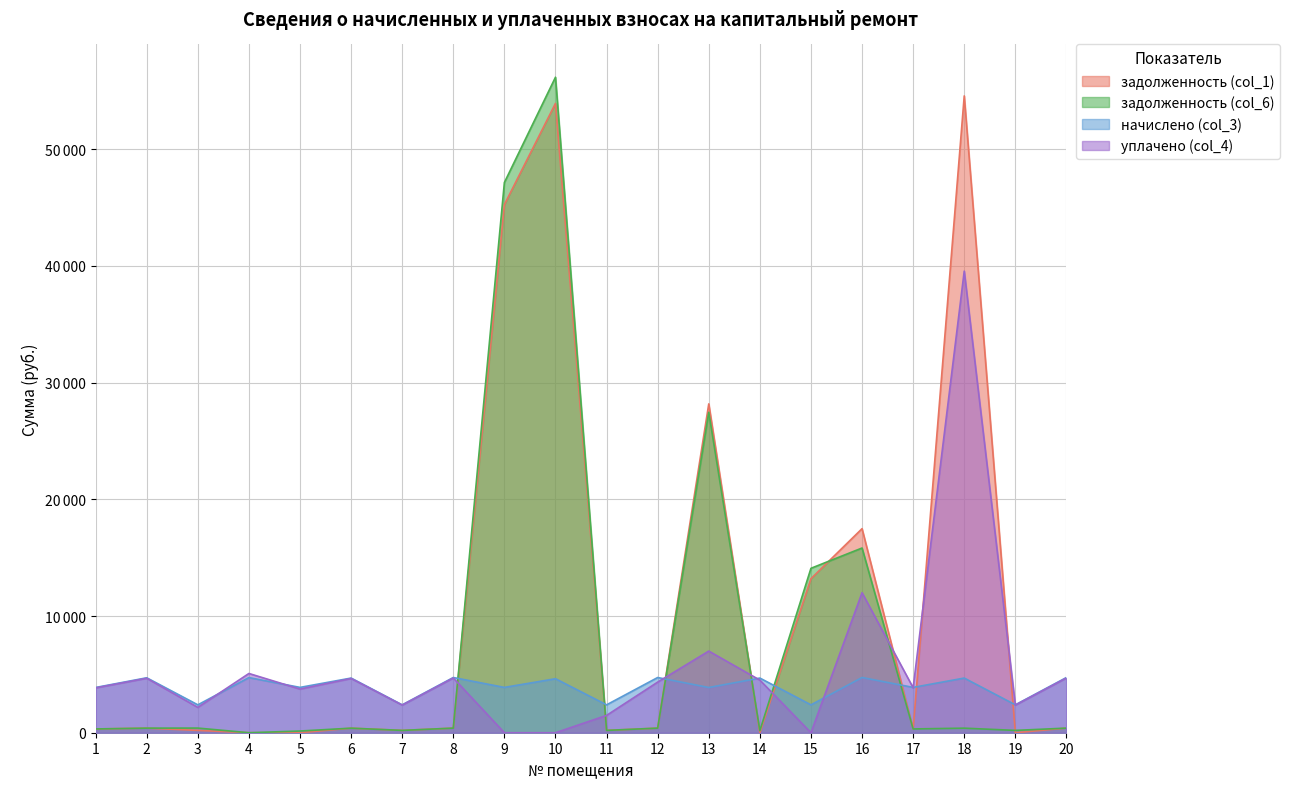

At 2, list the series in order from largest to smallest.

начислено (col_3), уплачено (col_4), задолженность (col_1), задолженность (col_6)